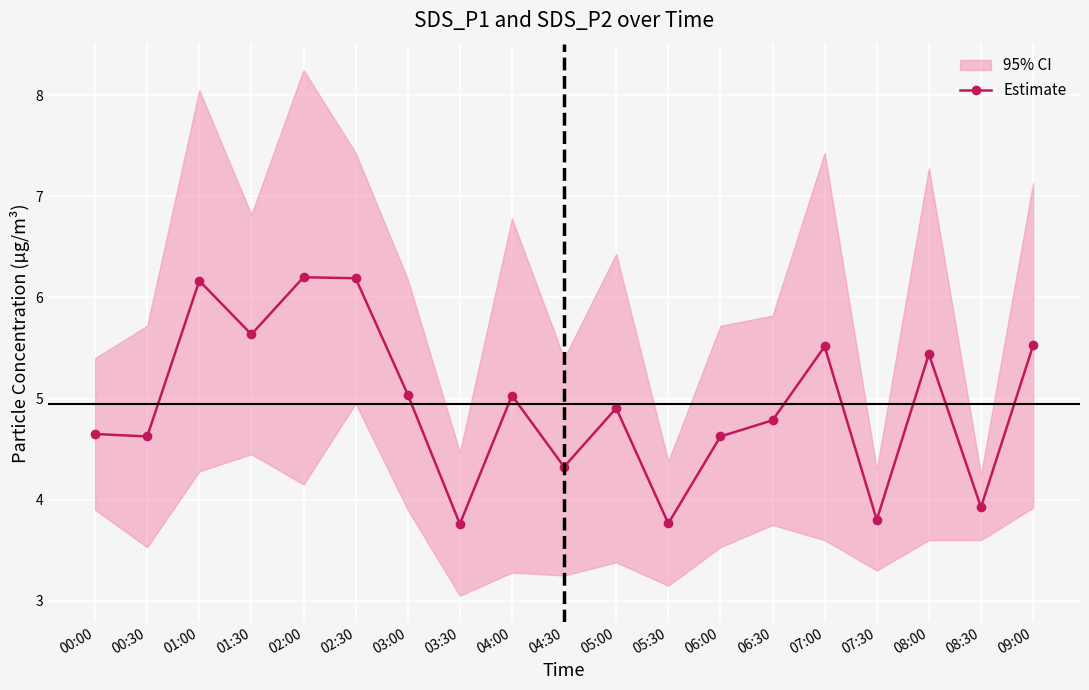

What is the change in value from 05:30 to 06:30?

+1.0